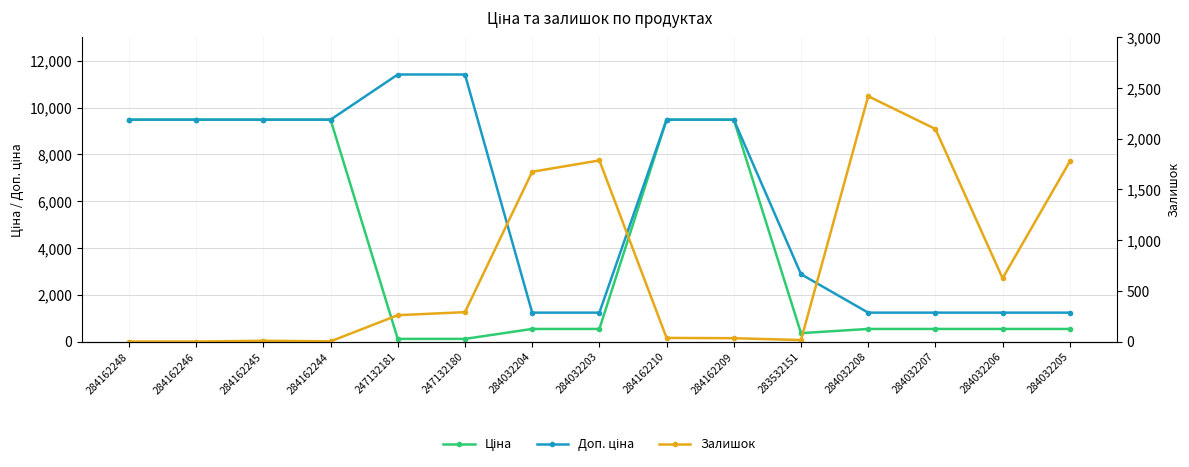

Is it true that Залишок equals 2419.0 at 284032208?

True